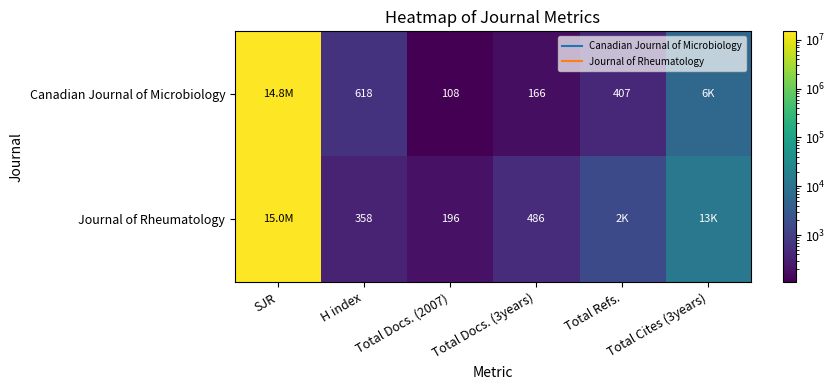

Is the value of Canadian Journal of Microbiology at SJR greater than the value of Journal of Rheumatology at Total Refs.?

Yes